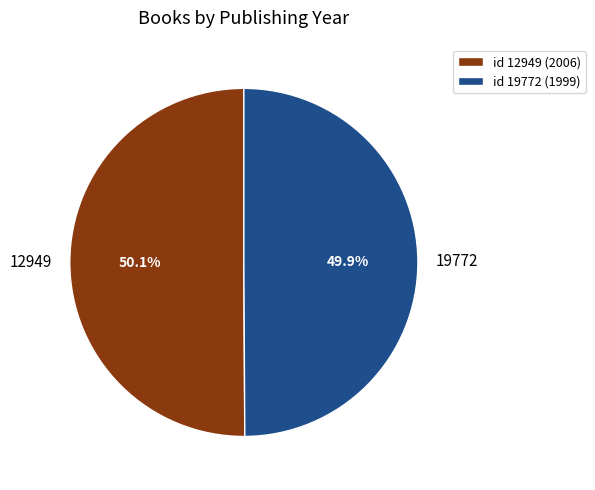

What percentage is NOT represented by 12949?

49.9%